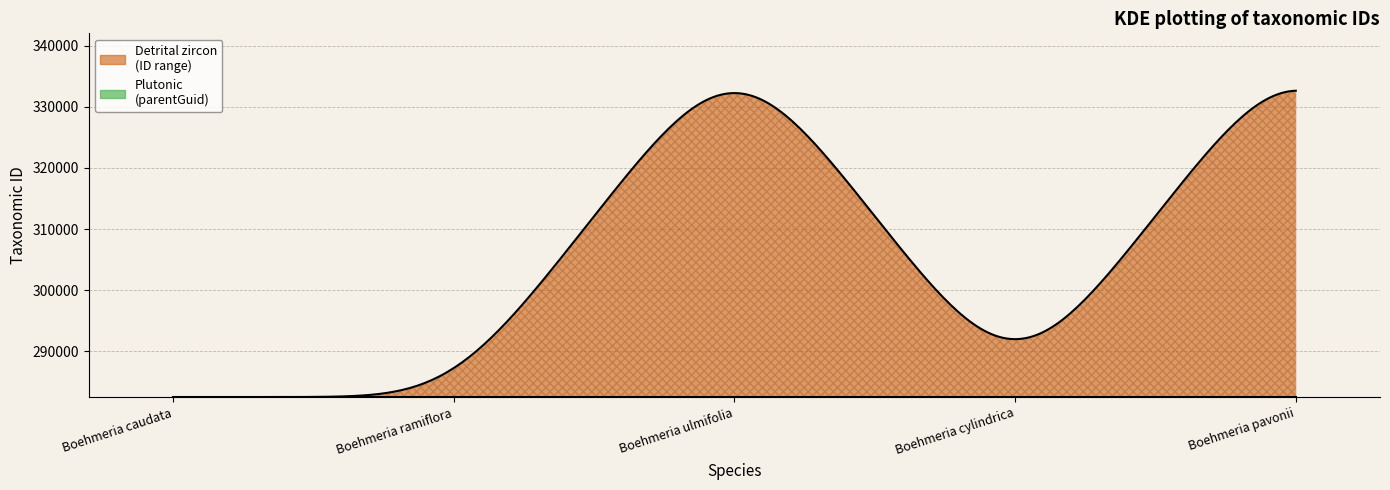

What is the spread (max minus min) of values at Boehmeria caudata?

2